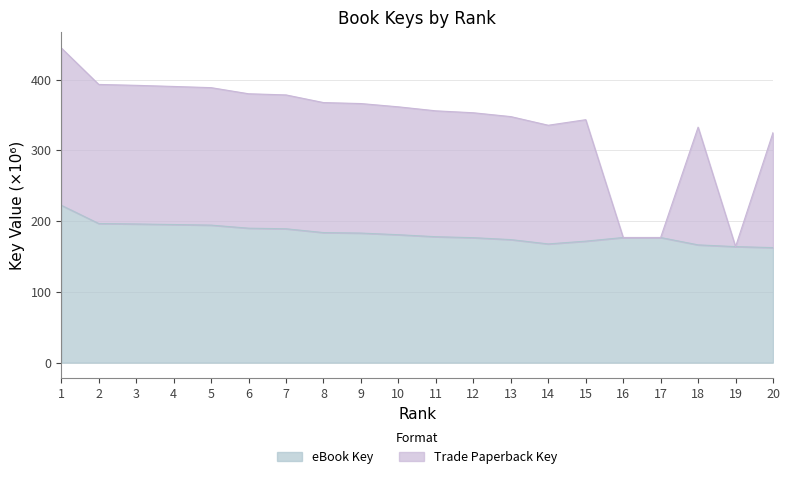

At which label does eBook Key reach its minimum?

20